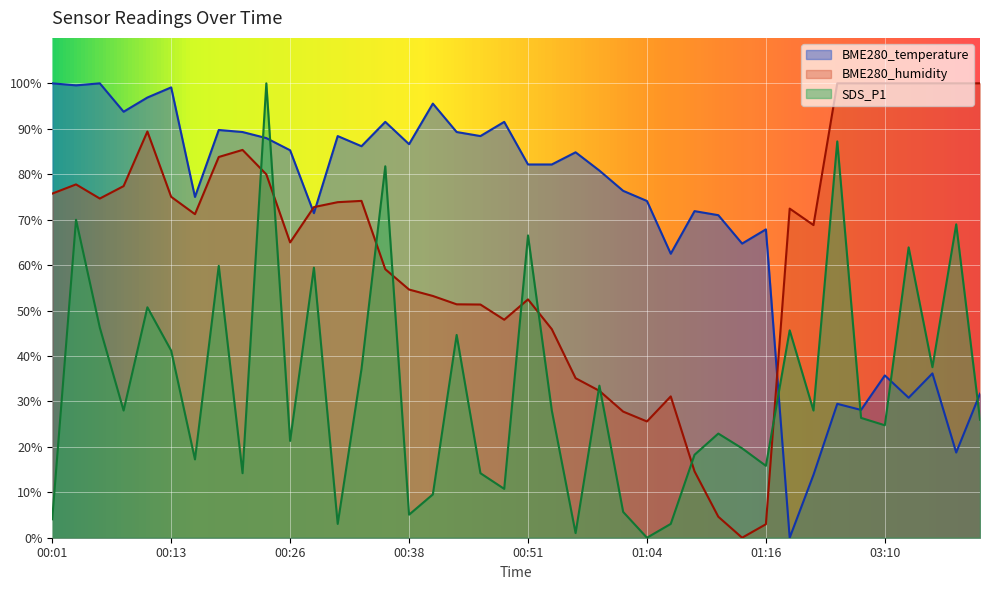

What is the spread (max minus min) of values at 00:03?

29.6